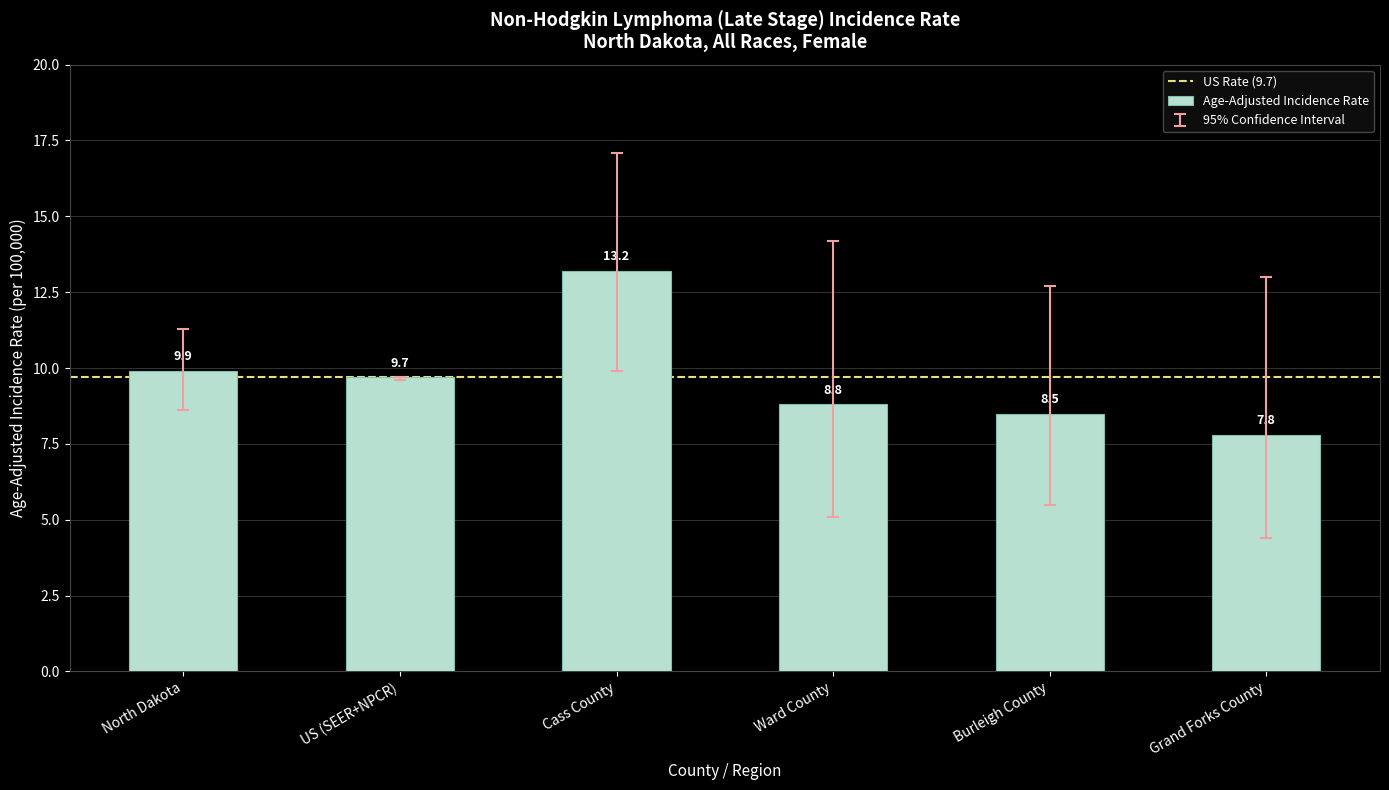

Rank the categories by value from lowest to highest.

Grand Forks County, Burleigh County, Ward County, US (SEER+NPCR), North Dakota, Cass County